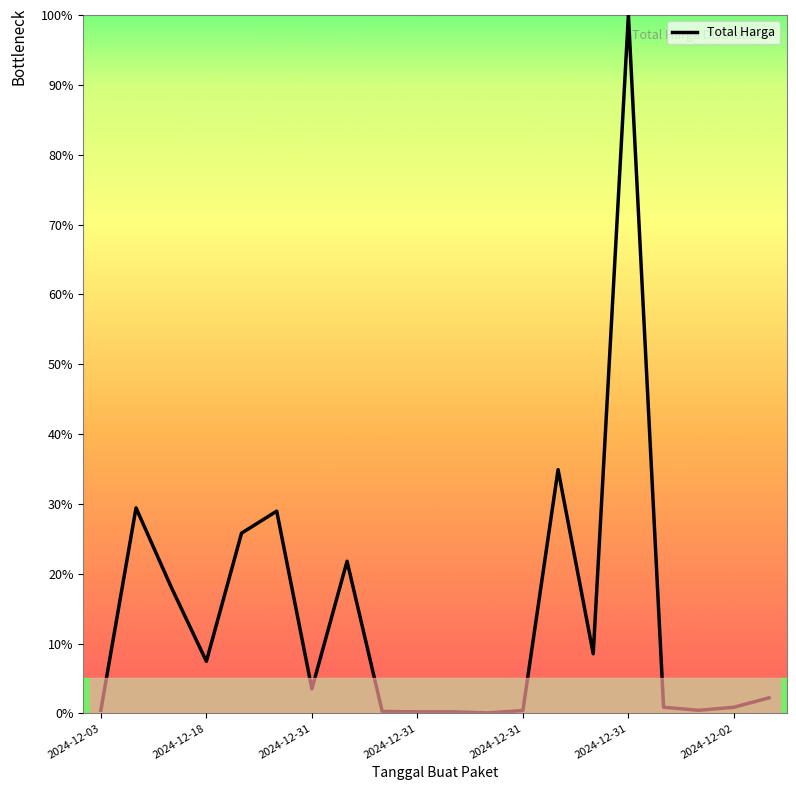

What is the greatest value displayed?

100.0